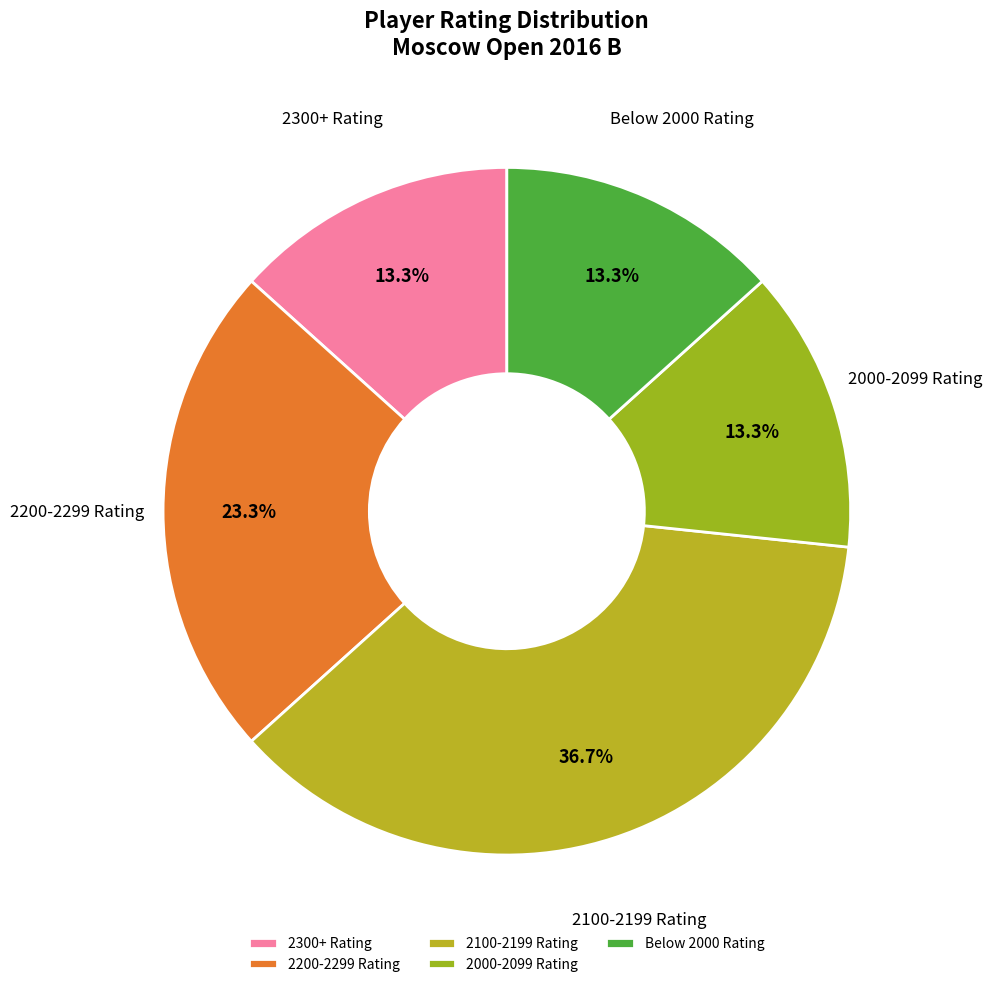

What percentage is NOT represented by 2100-2199 Rating?

63.3%